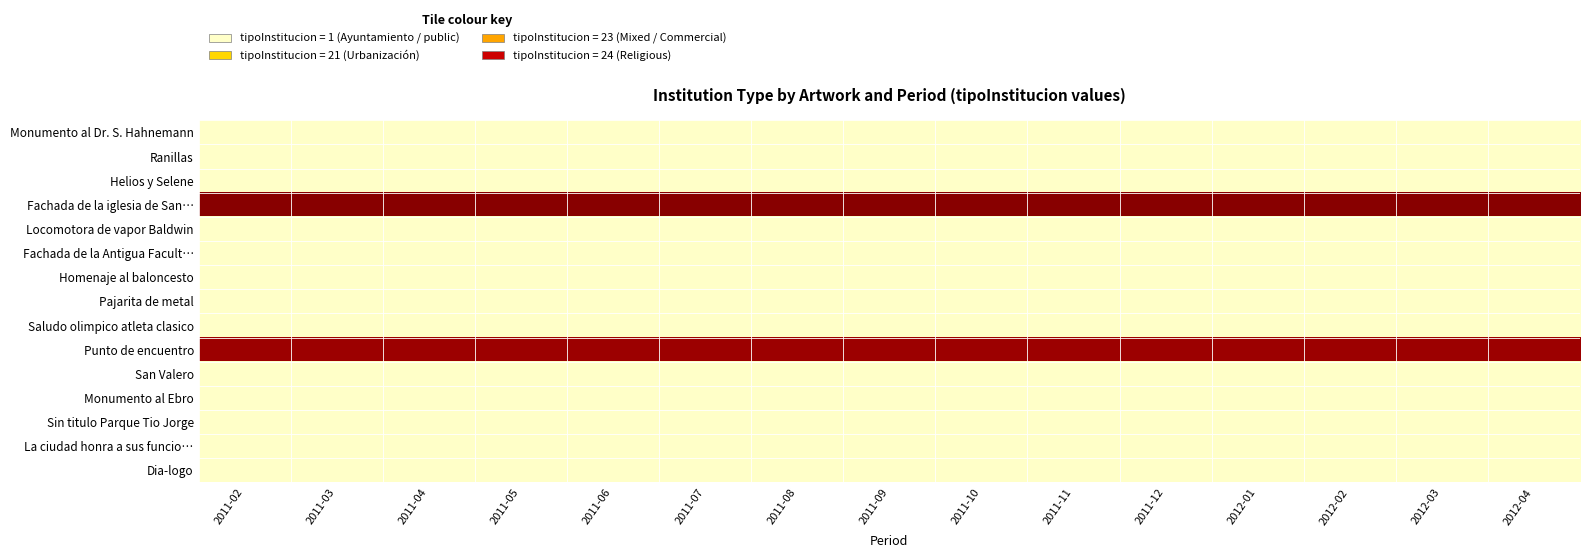

Rank the series by their maximum value, from highest to lowest.

Fachada de la iglesia de San…, Punto de encuentro, Monumento al Dr. S. Hahnemann, Ranillas, Helios y Selene, Locomotora de vapor Baldwin, Fachada de la Antigua Facult…, Homenaje al baloncesto, Pajarita de metal, Saludo olimpico atleta clasico, San Valero, Monumento al Ebro, Sin titulo Parque Tio Jorge, La ciudad honra a sus funcio…, Dia-logo